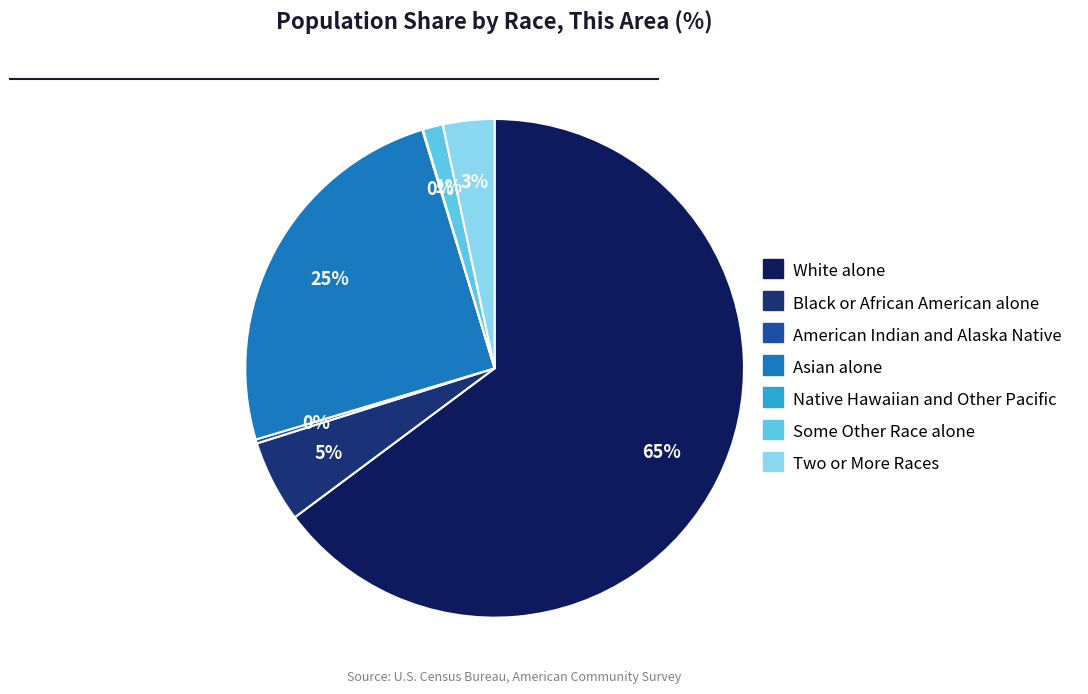

Which category accounts for the majority?

White alone